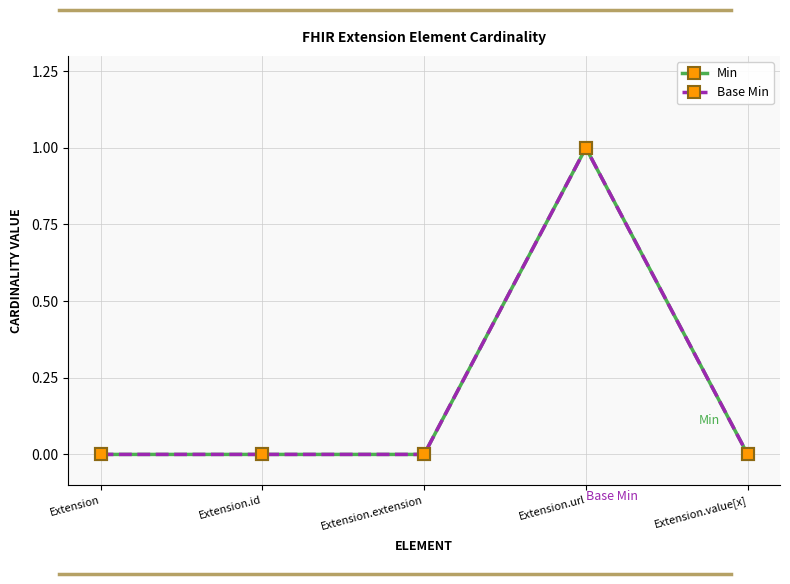

Does the chart have visible grid lines?

Yes